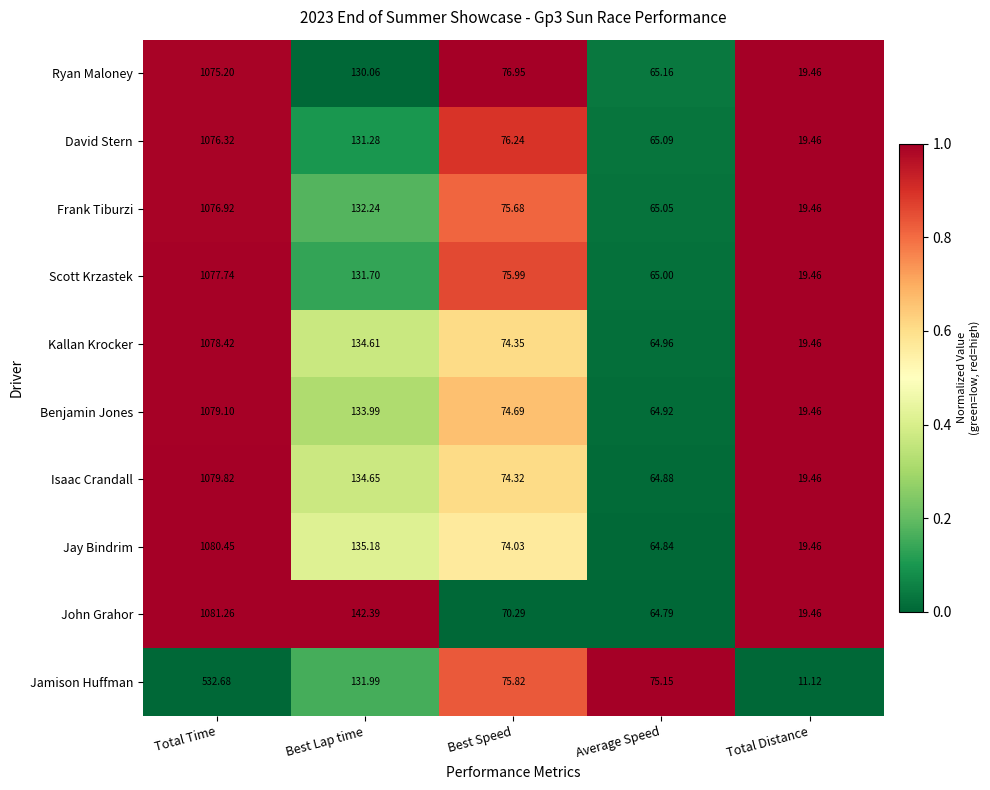

Where is Kallan Krocker nearest to the value 548?

Best Lap time